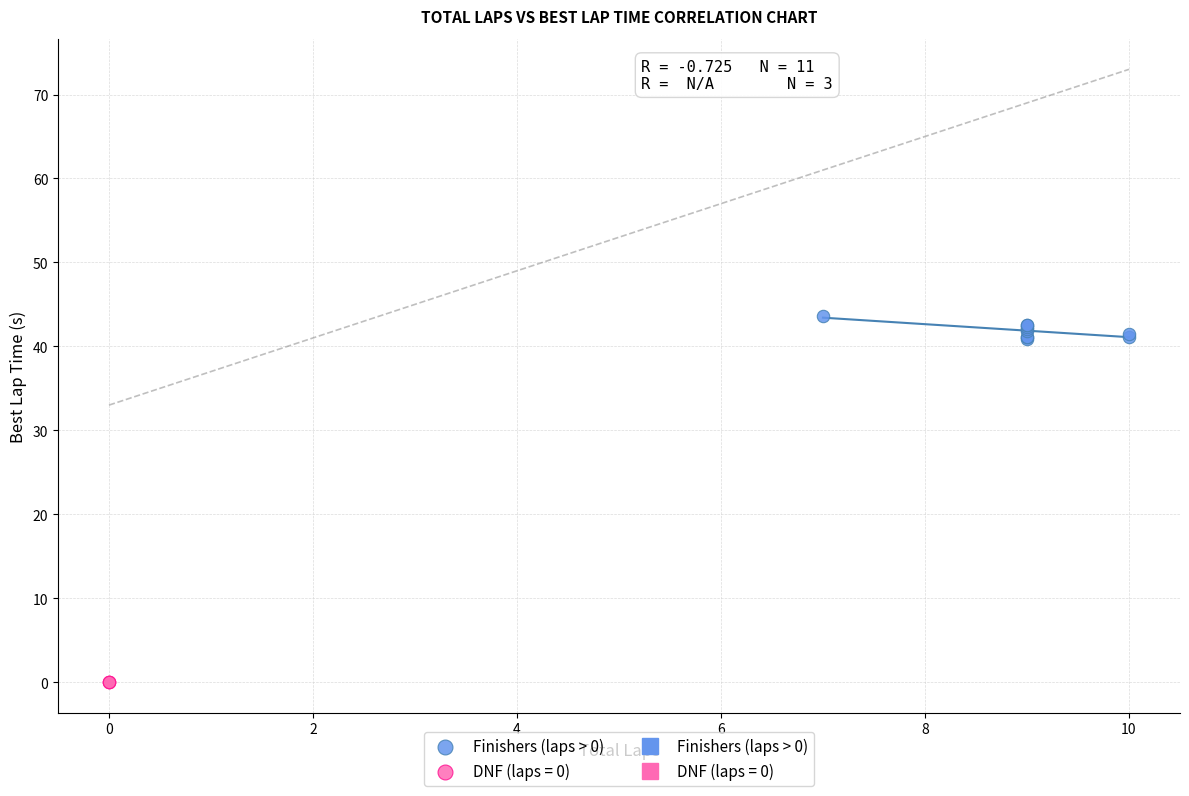

Which series contains the lowest Y value?

DNF (laps = 0)